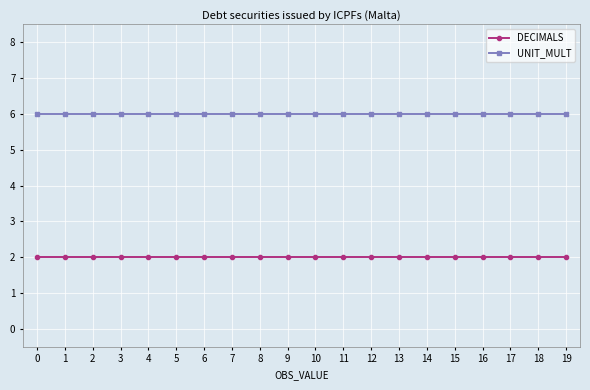

What are all the series names shown in the legend?

DECIMALS, UNIT_MULT